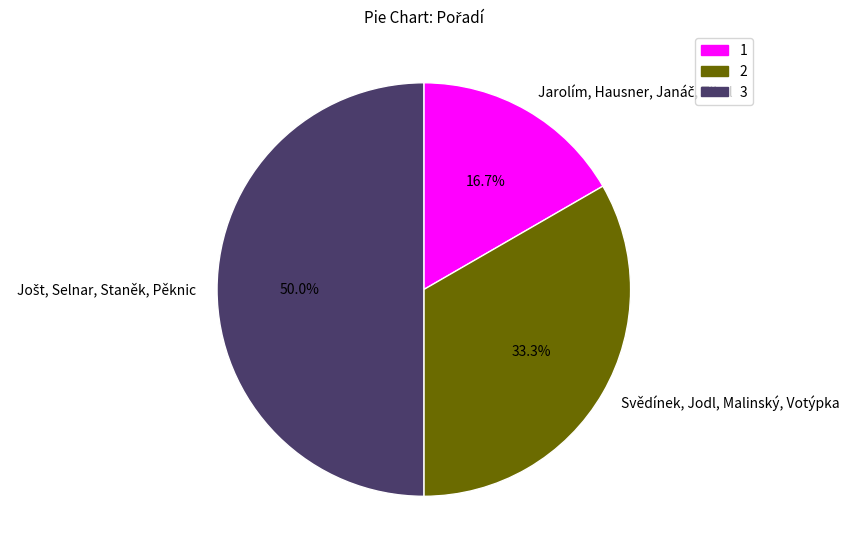

Does Svědínek, Jodl, Malinský, Votýpka represent more than half of the total?

No